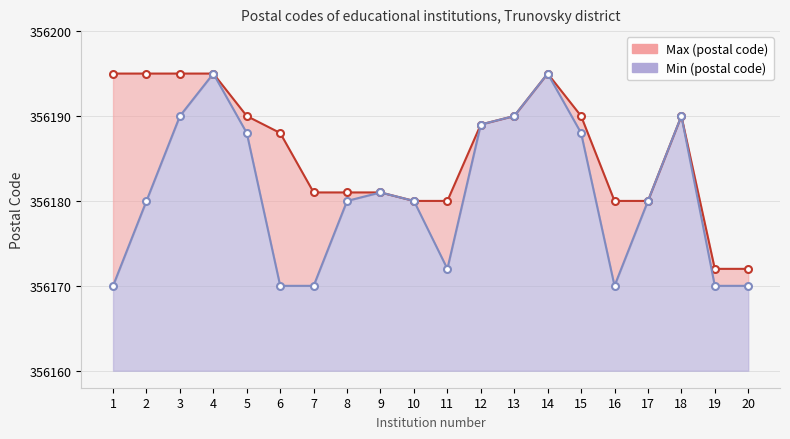

What is the average value of the Max (postal code) series?

356186